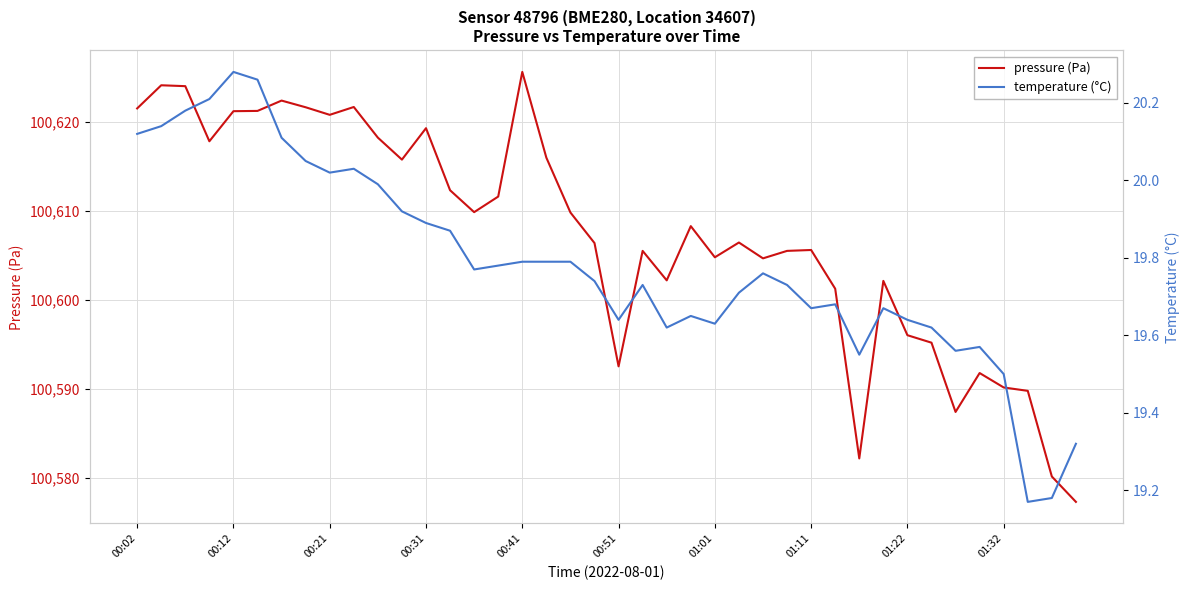

What is the maximum value for pressure (Pa)?

100625.6